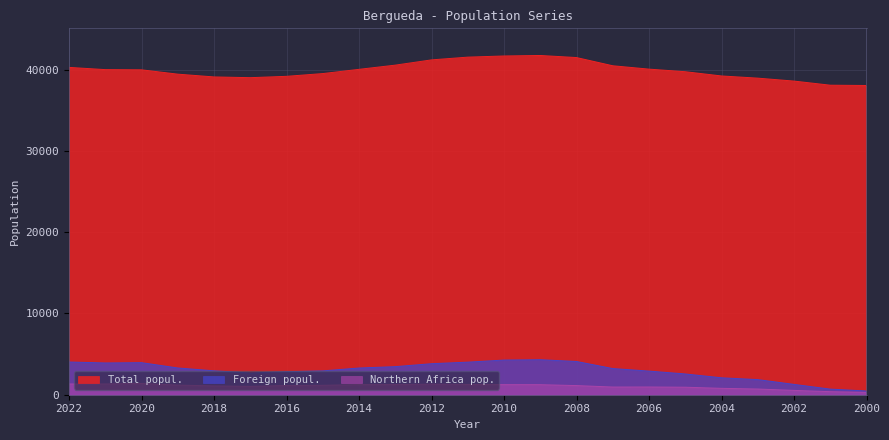

How many distinct data groups are displayed?

3